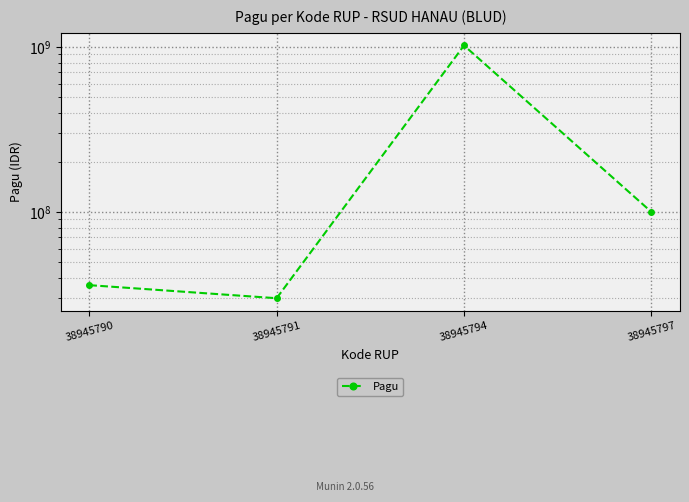

How many series are shown in this chart?

1